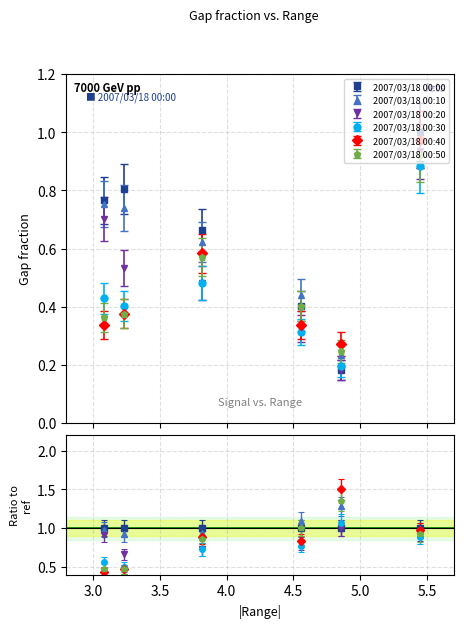

Where is 2007/03/18 00:50 nearest to the value 0?

4.853